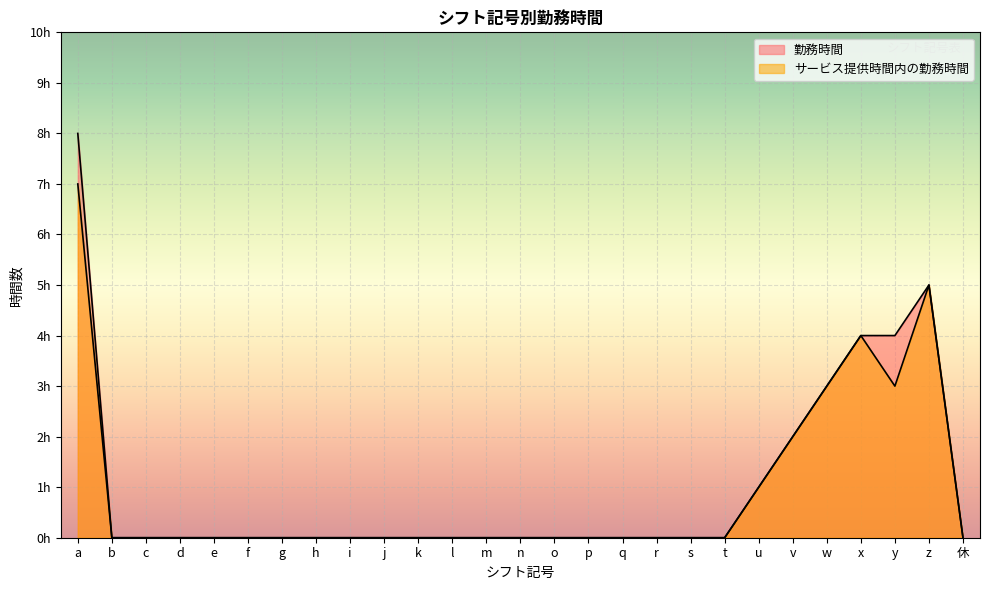

Rank the series by their maximum value, from lowest to highest.

サービス提供時間内の勤務時間, 勤務時間